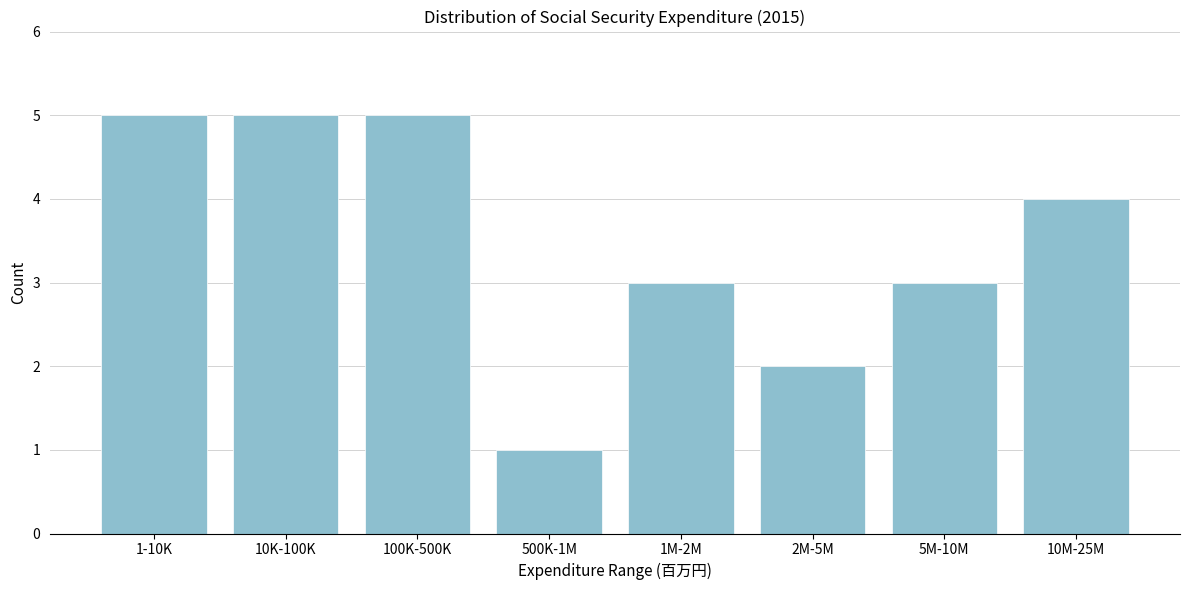

Reading right to left, transcribe all the data shown in this chart.

4	3	2	3	1	5	5	5